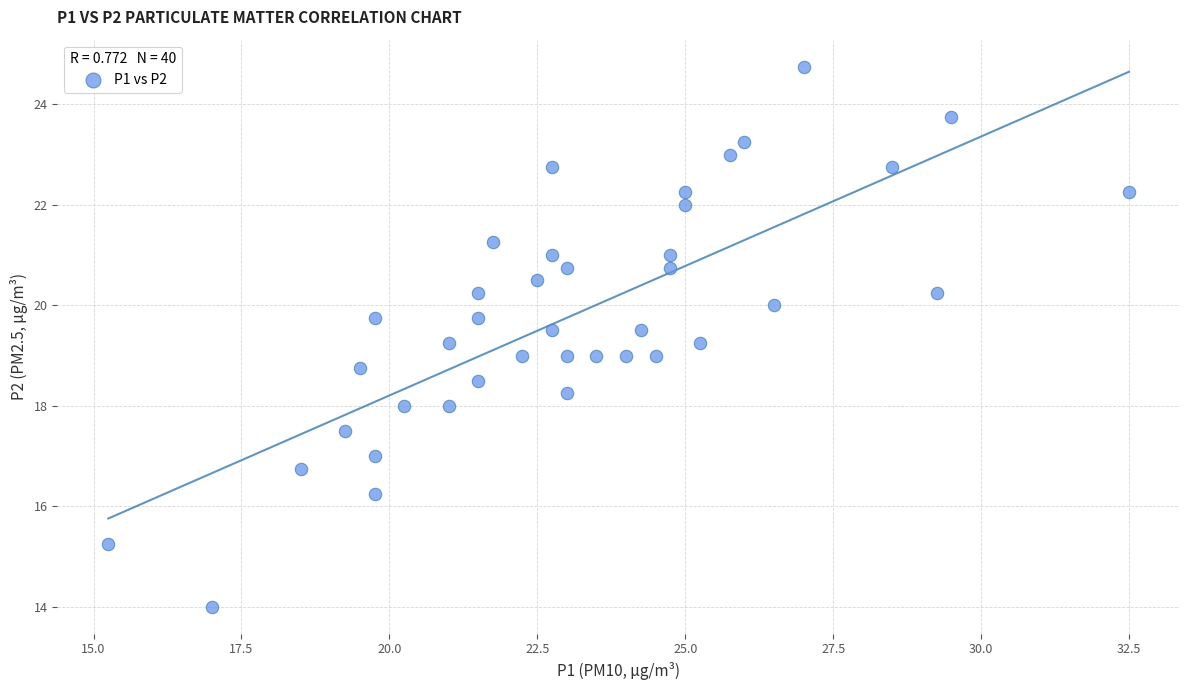

What is the range of X values (max minus min)?

17.2